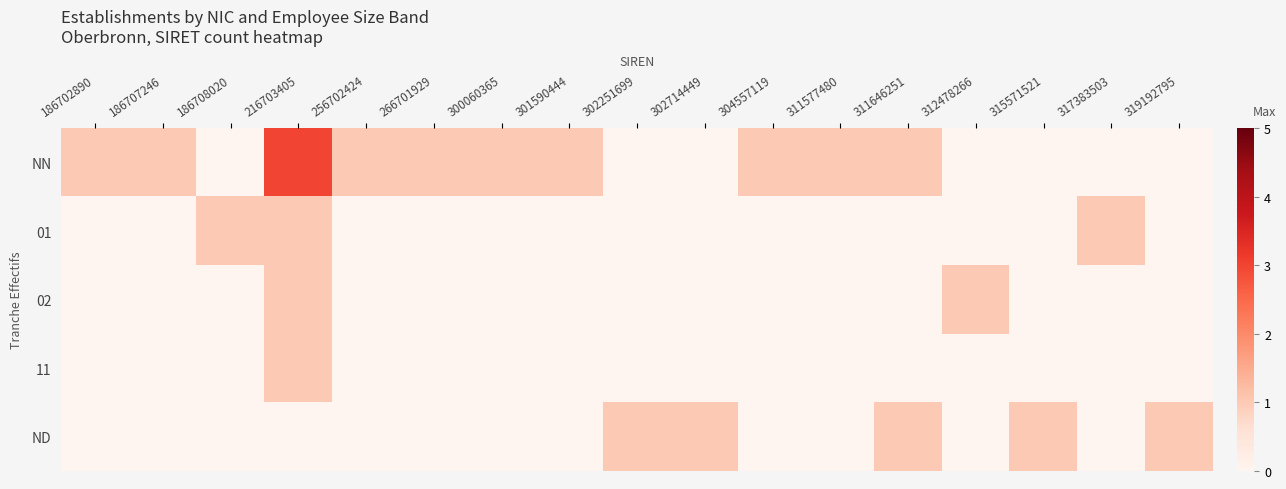

Reading left to right, transcribe all the data shown in this chart.

NN: 186702890=1	186707246=1	186708020=0	216703405=3	256702424=1	266701929=1	300060365=1	301590444=1	302251699=0	302714449=0	304557119=1	311577480=1	311646251=1	312478266=0	315571521=0	317383503=0	319192795=0
01: 186702890=0	186707246=0	186708020=1	216703405=1	256702424=0	266701929=0	300060365=0	301590444=0	302251699=0	302714449=0	304557119=0	311577480=0	311646251=0	312478266=0	315571521=0	317383503=1	319192795=0
02: 186702890=0	186707246=0	186708020=0	216703405=1	256702424=0	266701929=0	300060365=0	301590444=0	302251699=0	302714449=0	304557119=0	311577480=0	311646251=0	312478266=1	315571521=0	317383503=0	319192795=0
11: 186702890=0	186707246=0	186708020=0	216703405=1	256702424=0	266701929=0	300060365=0	301590444=0	302251699=0	302714449=0	304557119=0	311577480=0	311646251=0	312478266=0	315571521=0	317383503=0	319192795=0
ND: 186702890=0	186707246=0	186708020=0	216703405=0	256702424=0	266701929=0	300060365=0	301590444=0	302251699=1	302714449=1	304557119=0	311577480=0	311646251=1	312478266=0	315571521=1	317383503=0	319192795=1